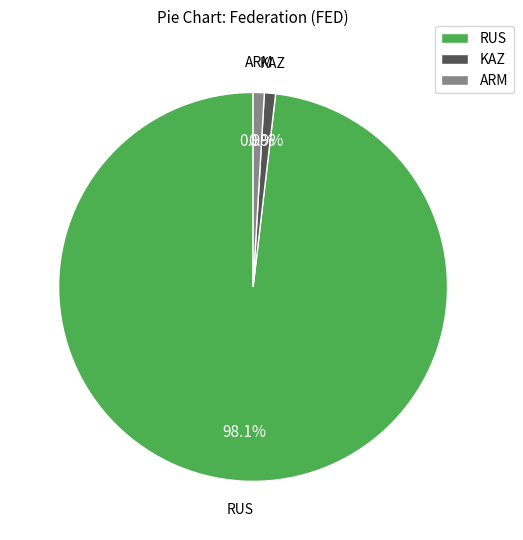

To the nearest percent, what is the difference between the largest and smallest slice percentages?

97%